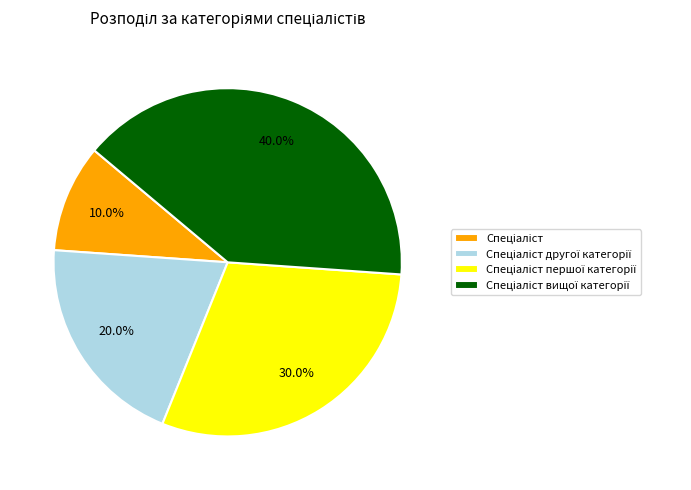

To the nearest percent, what is the difference between the largest and smallest slice percentages?

30%